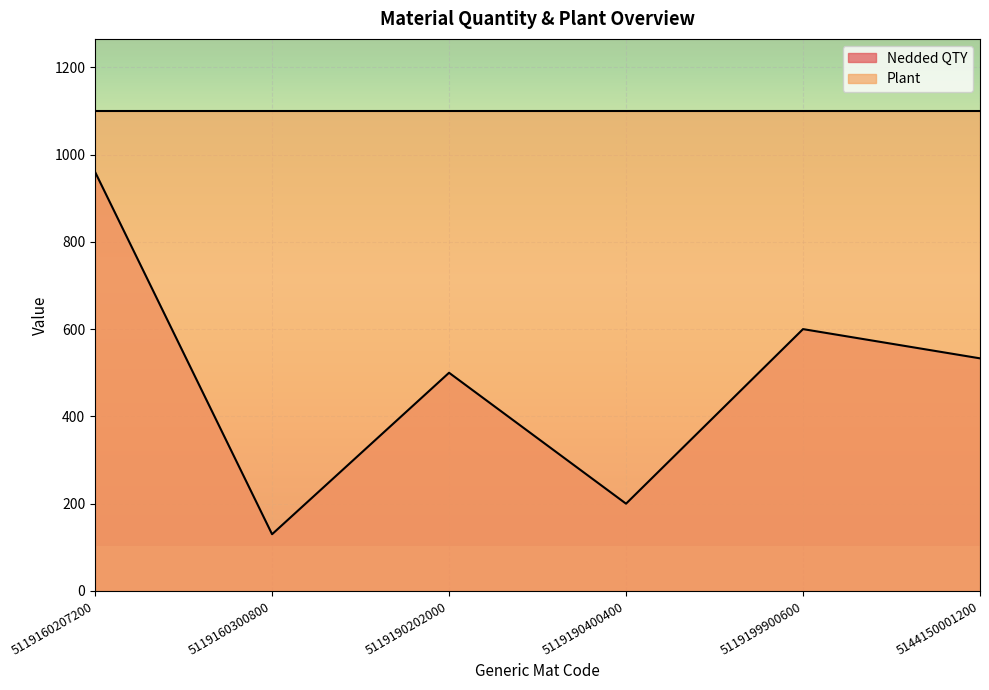

Which has a higher value, 5119160207200 or 5119190202000?

5119160207200